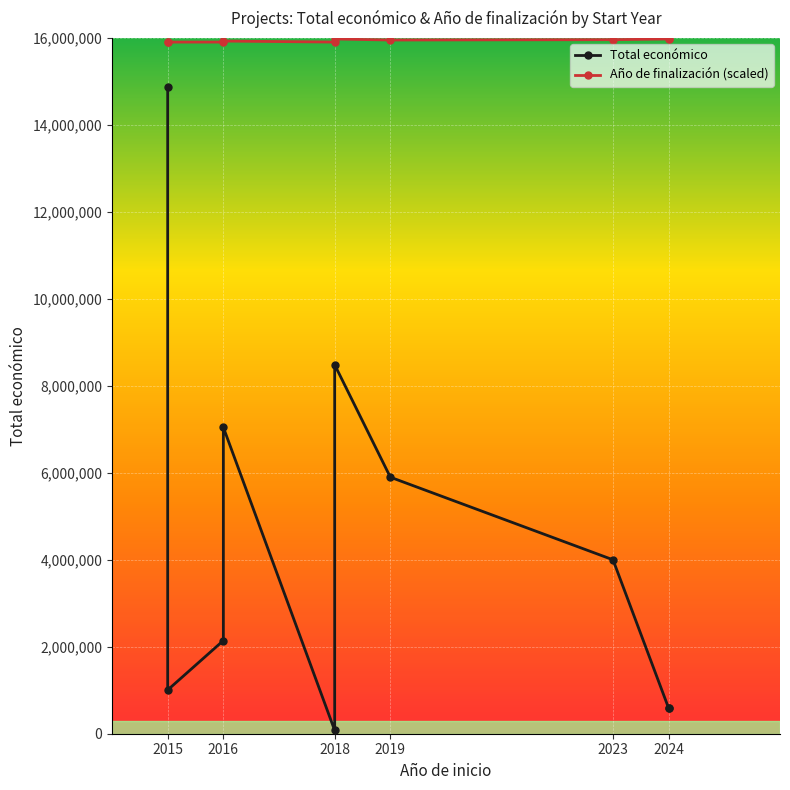

What are all the series names shown in the legend?

Total económico, Año de finalización